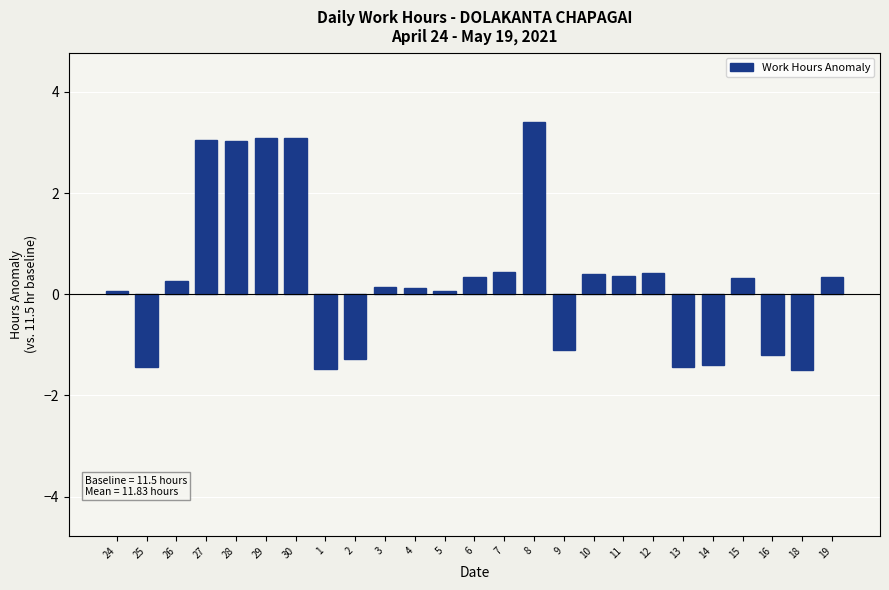

Which label corresponds to the largest value in the chart?

8